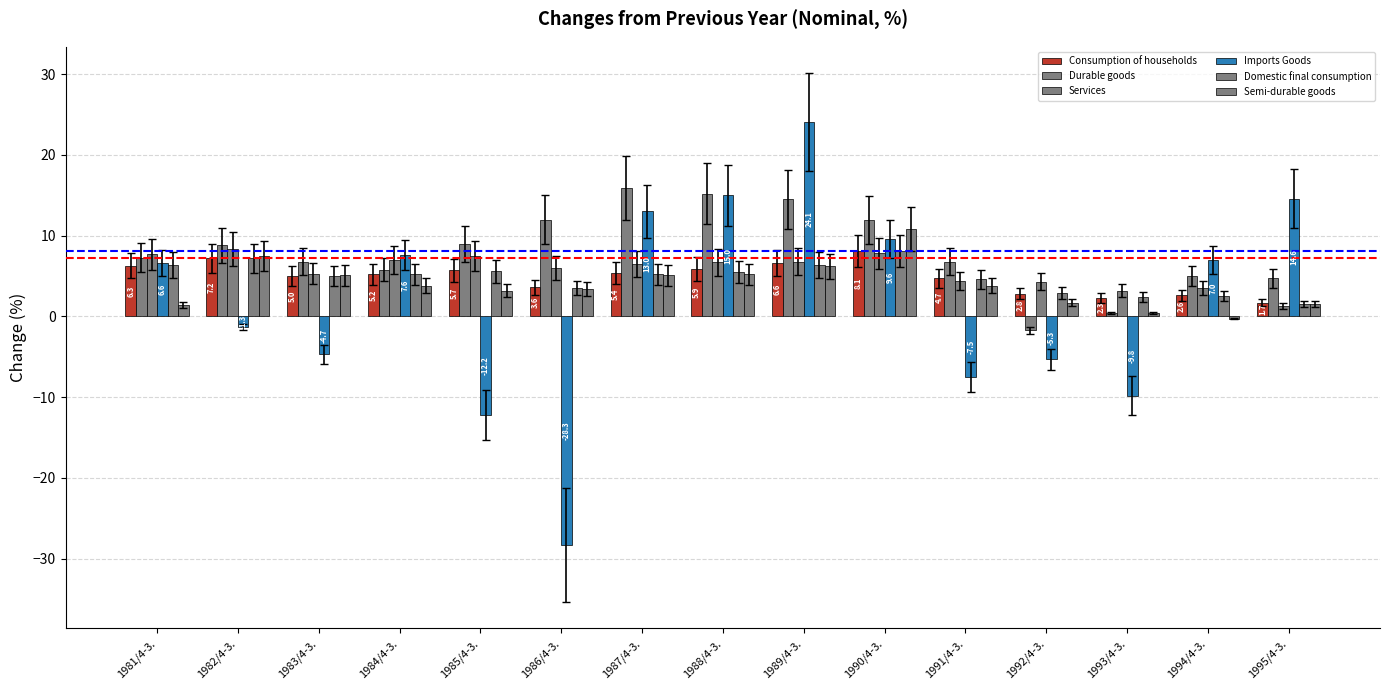

How many bars are there in total?

90